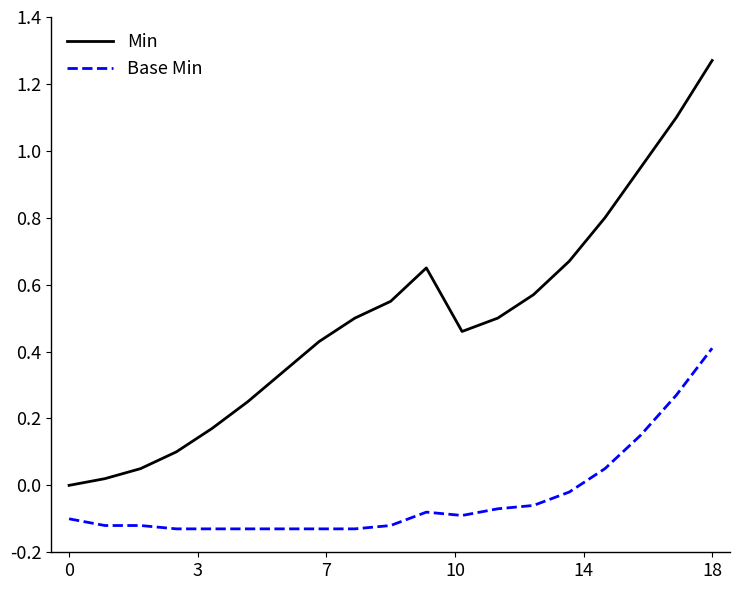

List the series in order of their overall mean, lowest first.

Base Min, Min